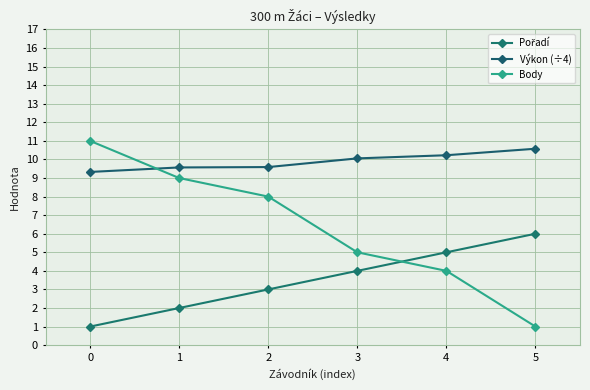

Is it true that Body equals 1.5 at 5?

False